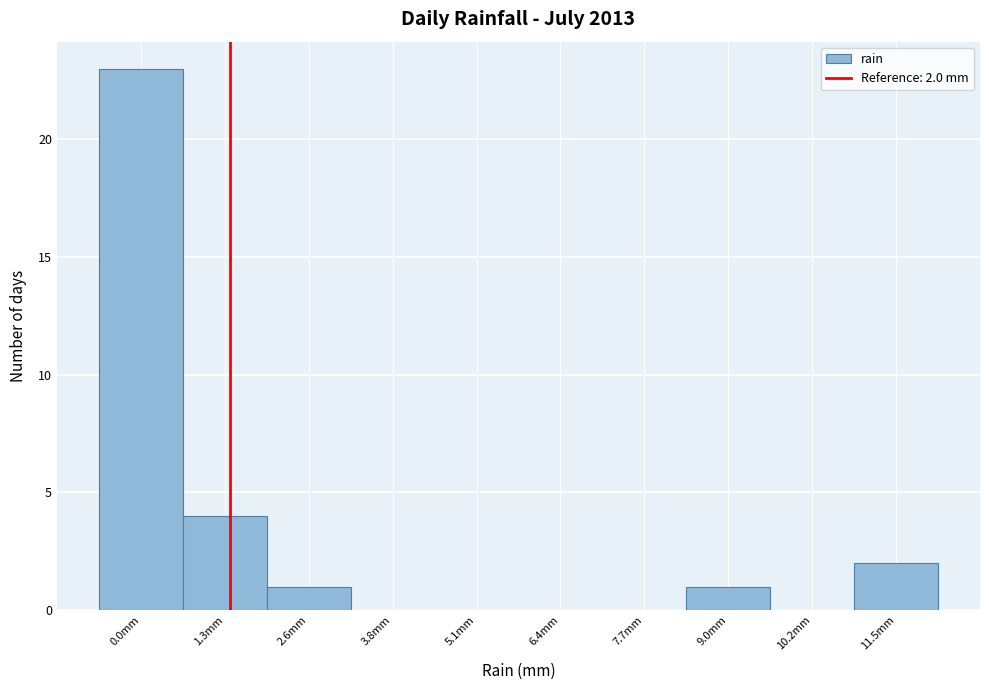

Reading left to right, what are all the values shown in this chart?

0.0mm=23	1.3mm=4	2.6mm=1	3.8mm=0	5.1mm=0	6.4mm=0	7.7mm=0	9.0mm=1	10.2mm=0	11.5mm=2